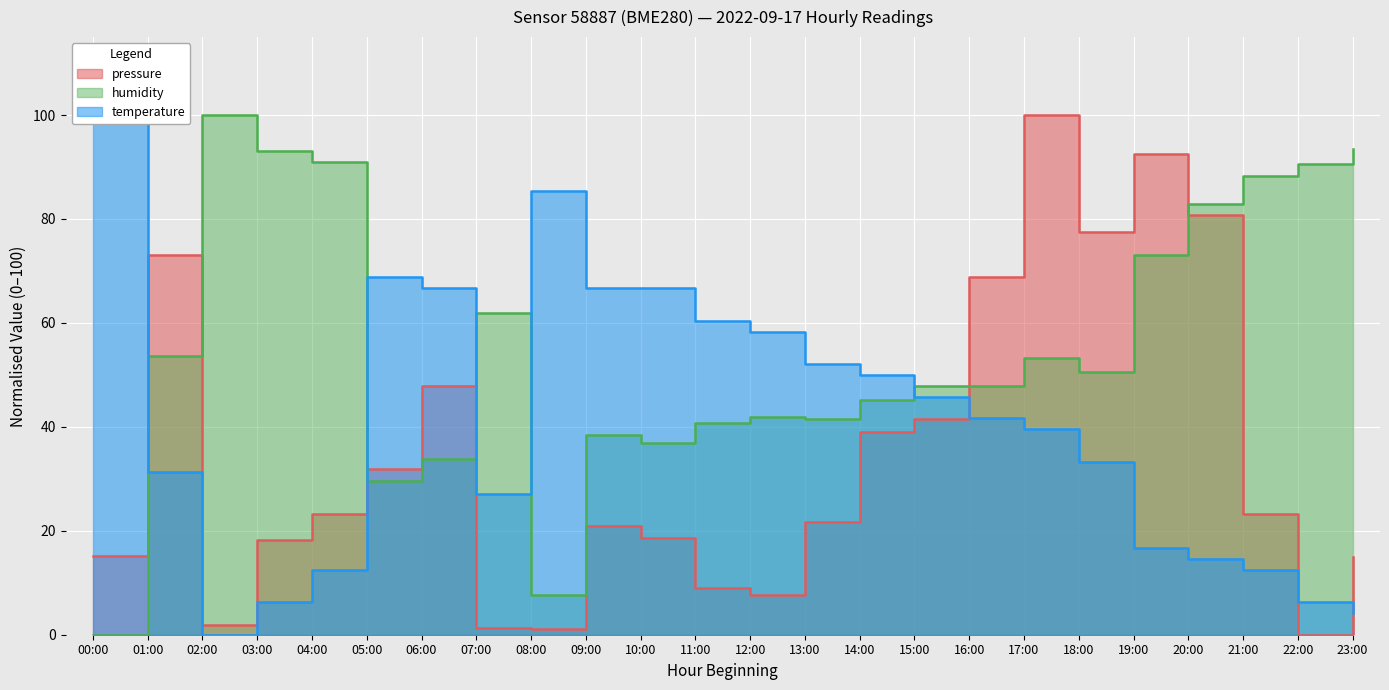

True or false: temperature has a value of 9.5 at 22:00.

False